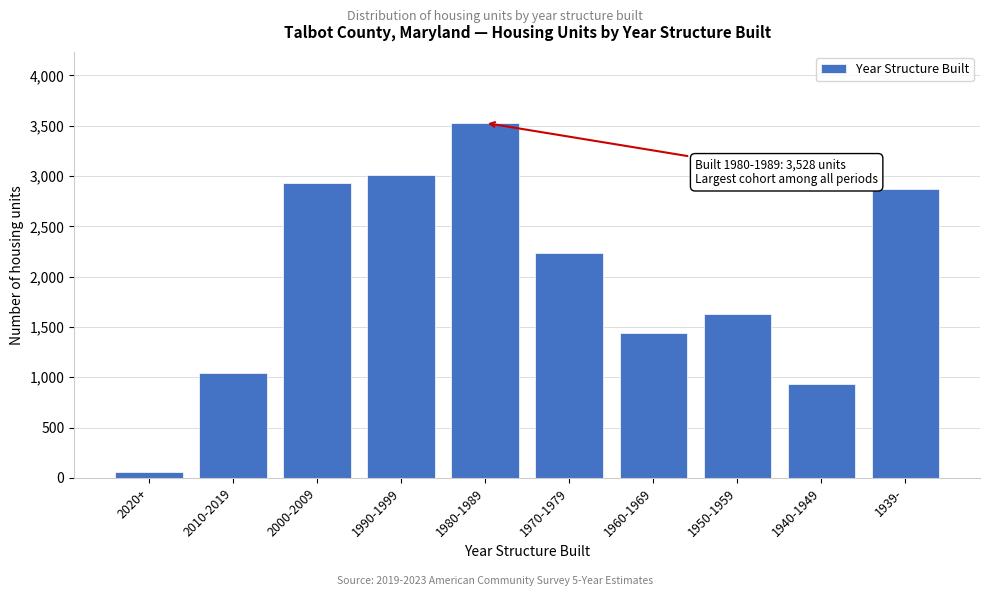

Reading left to right, transcribe all the data shown in this chart.

2020+=59	2010-2019=1046	2000-2009=2927	1990-1999=3007	1980-1989=3528	1970-1979=2235	1960-1969=1436	1950-1959=1627	1940-1949=936	1939-=2870